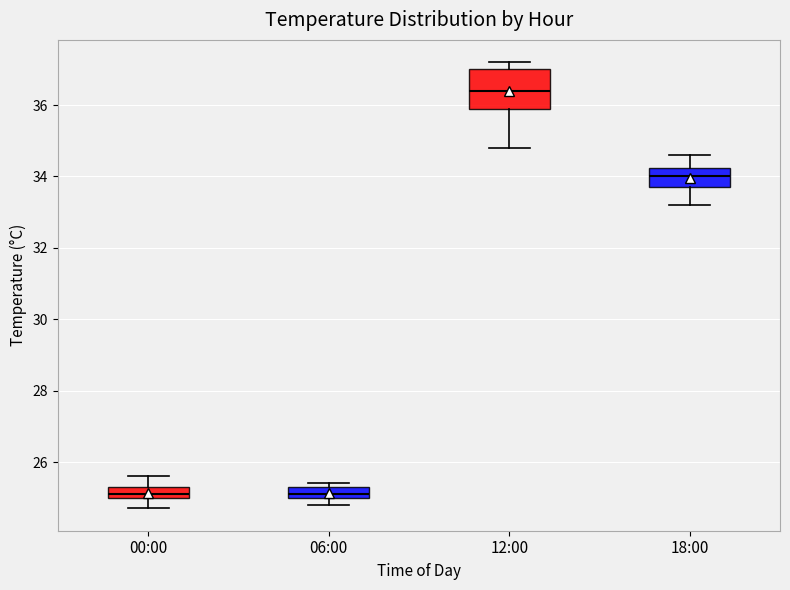

Where does the lower whisker of the box for 00:00 end on the y-axis? The values are not printed on the chart, so give them approximately, as read against the axis.

24.8